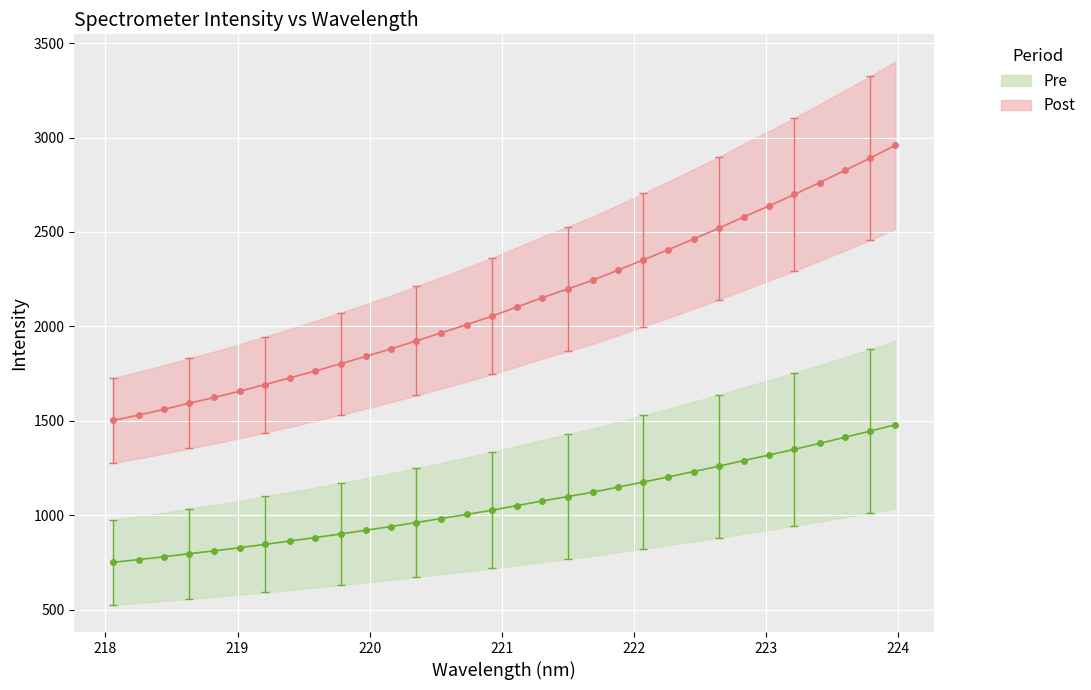

What is the minimum value shown in the chart?

751.1